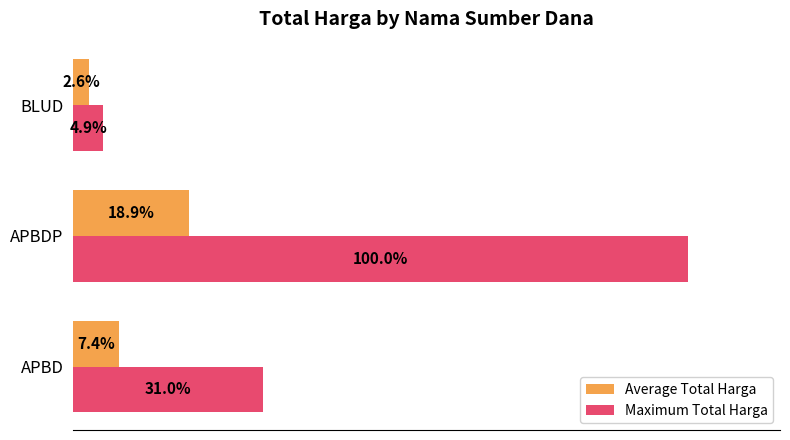

Which series has the widest spread of values?

Maximum Total Harga